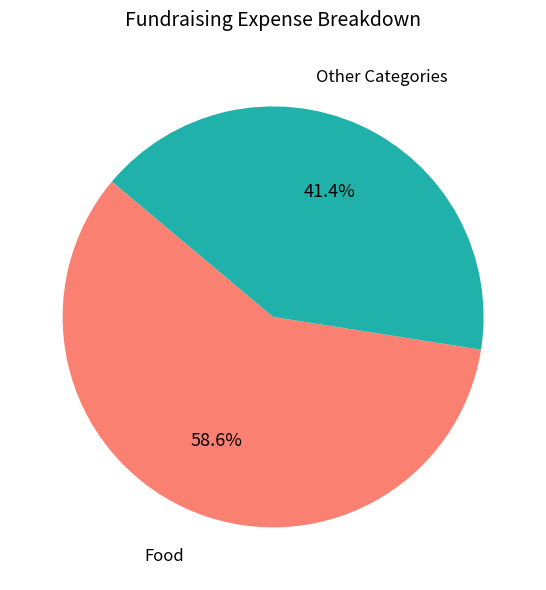

Does any single category account for the majority?

Yes